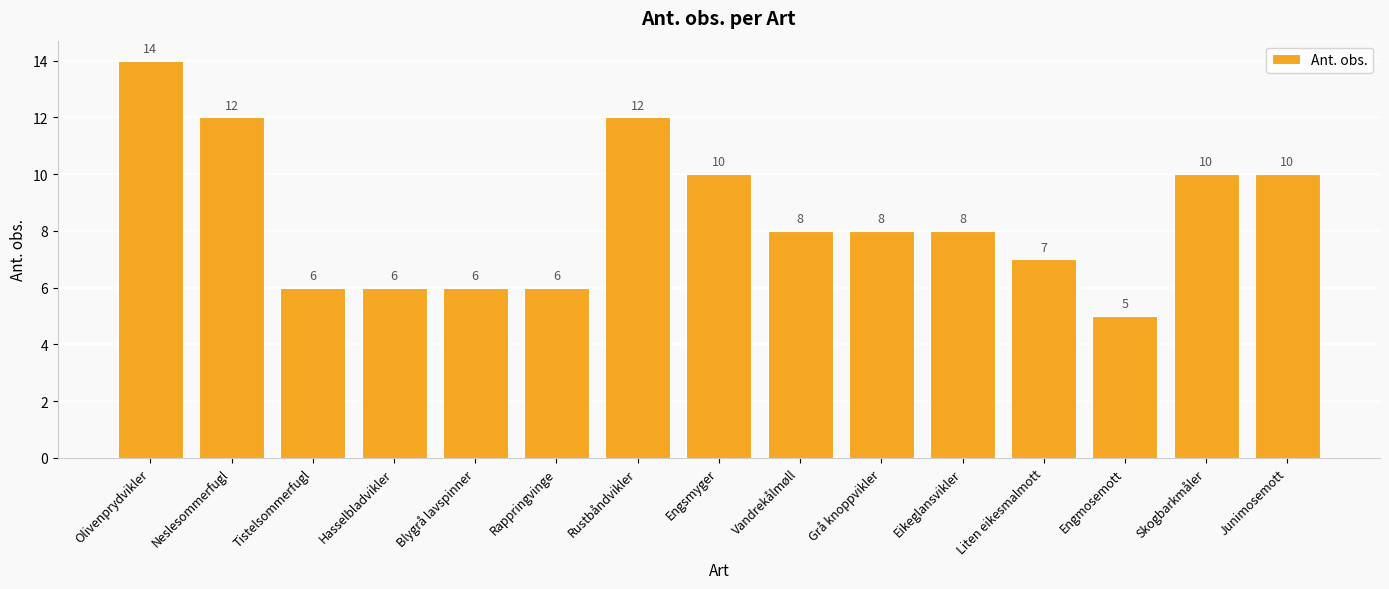

Which category has the lowest value across all series?

Engmosemott